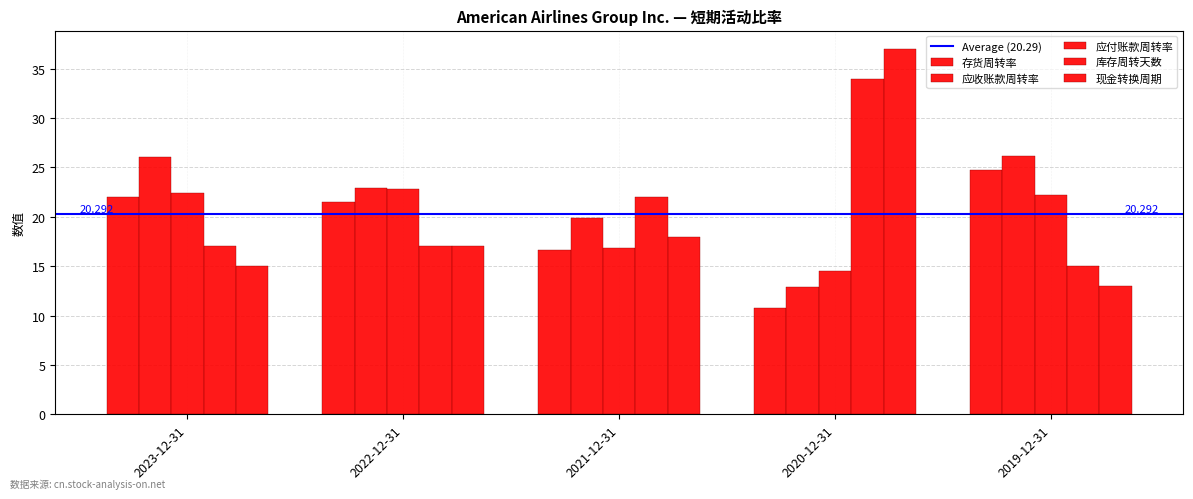

Between 2023-12-31 and 2021-12-31, which series saw the biggest shift?

应收账款周转率